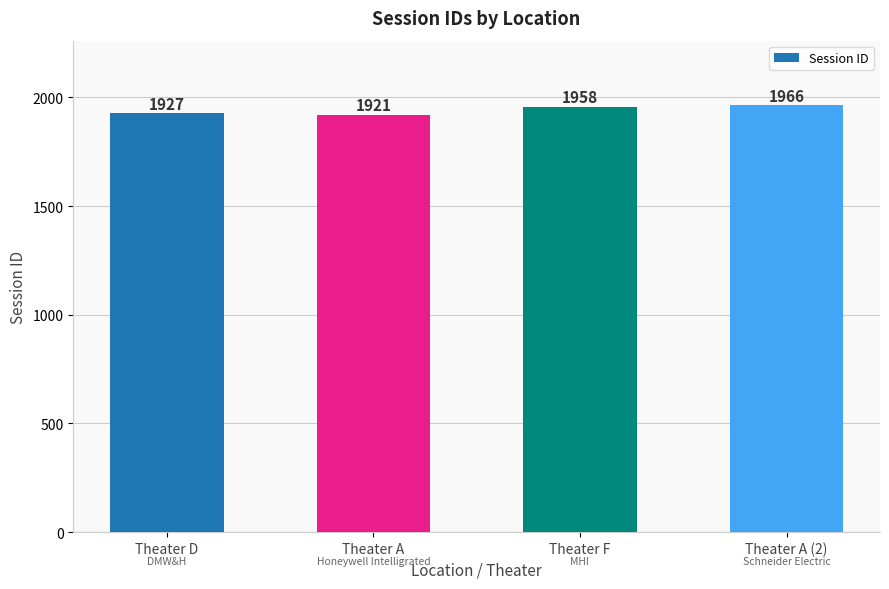

Read the value at Theater D, to the nearest 5.

1925